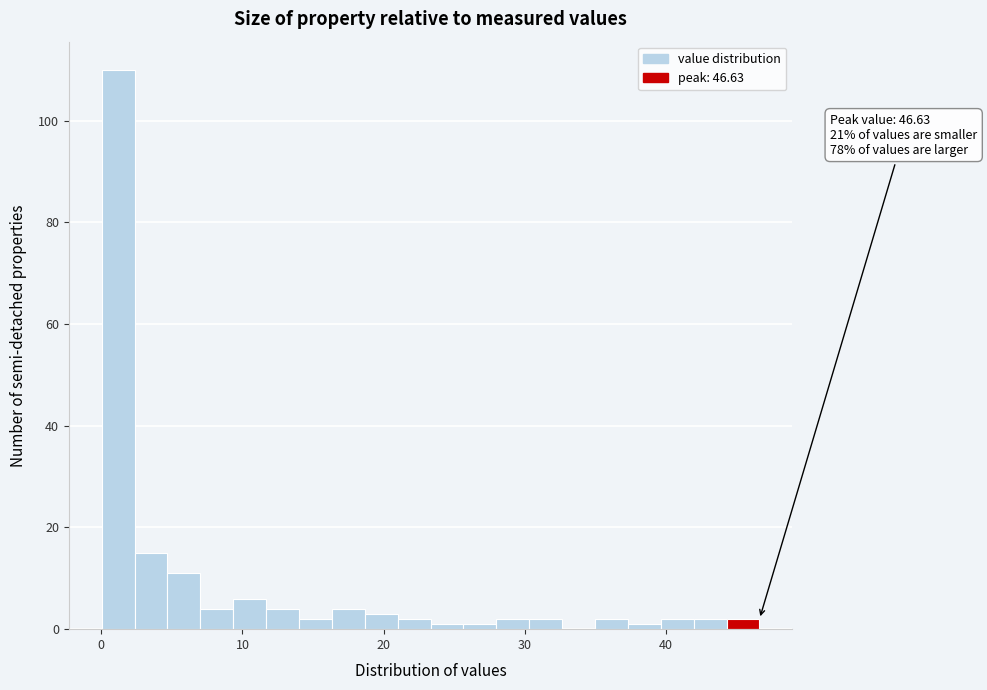

Around what value on the x-axis is the tallest bar? Give the approximate position of its centre, as read against the axis.

1